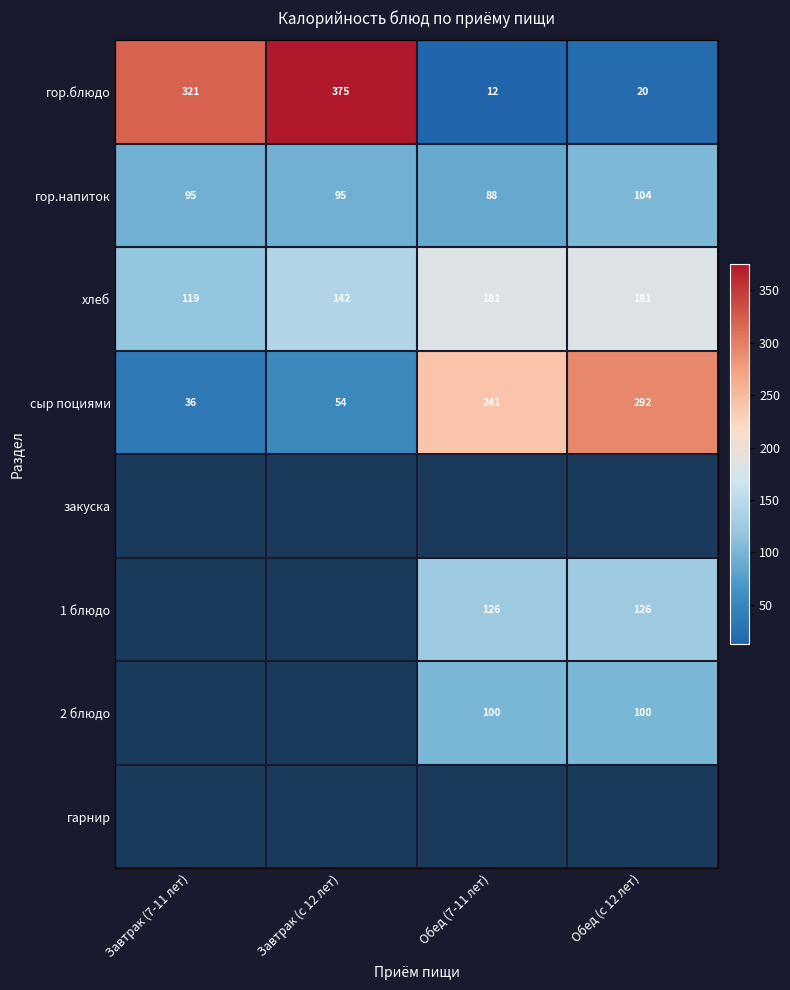

True or false: гор.напиток has a value of 95 at Завтрак (с 12 лет).

True